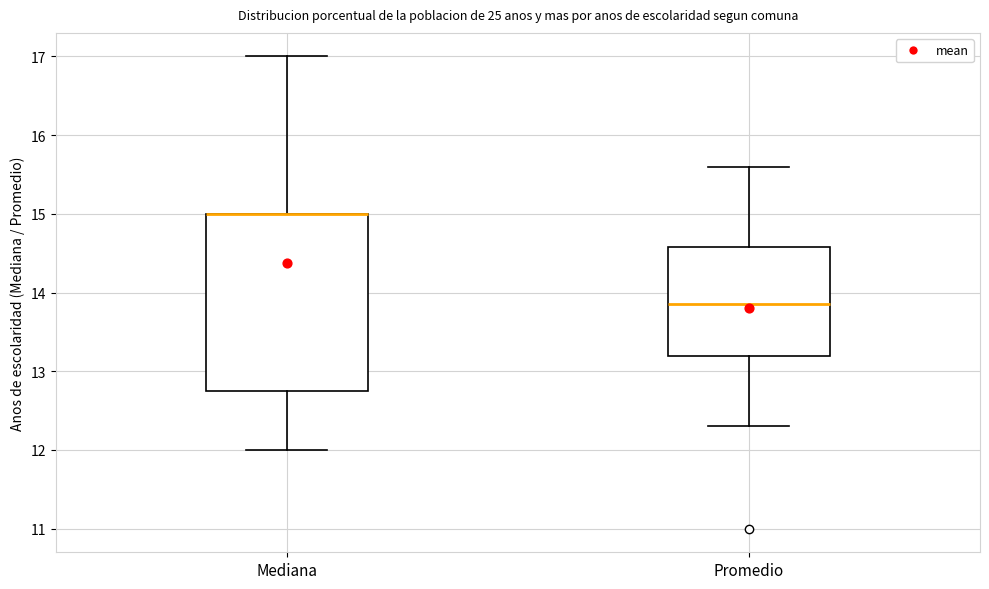

Where does the upper whisker of the box for Mediana end on the y-axis? The values are not printed on the chart, so give them approximately, as read against the axis.

17.0